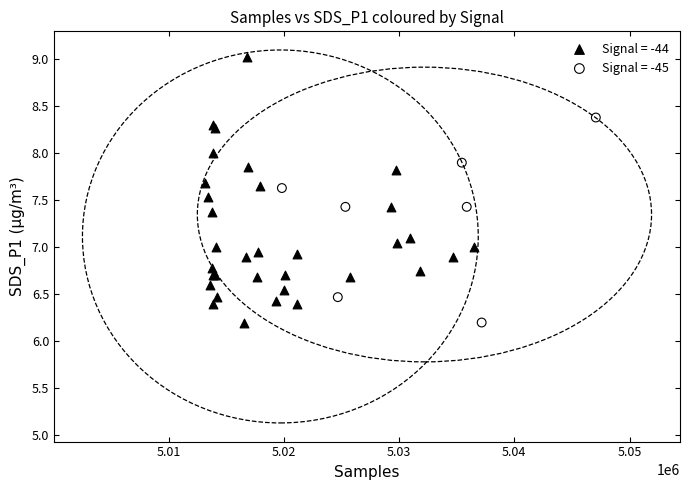

Which series has the widest spread of Y values?

Signal = -44